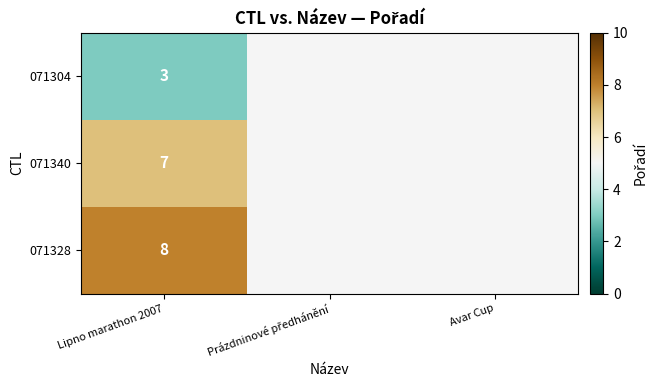

Which label corresponds to the smallest value in the chart?

Lipno marathon 2007